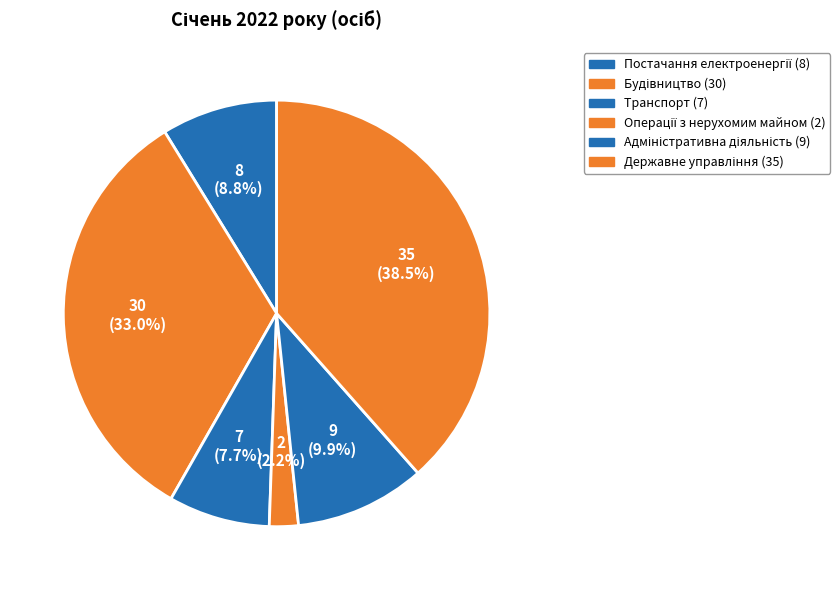

Is there any slice that represents more than half of the pie?

No